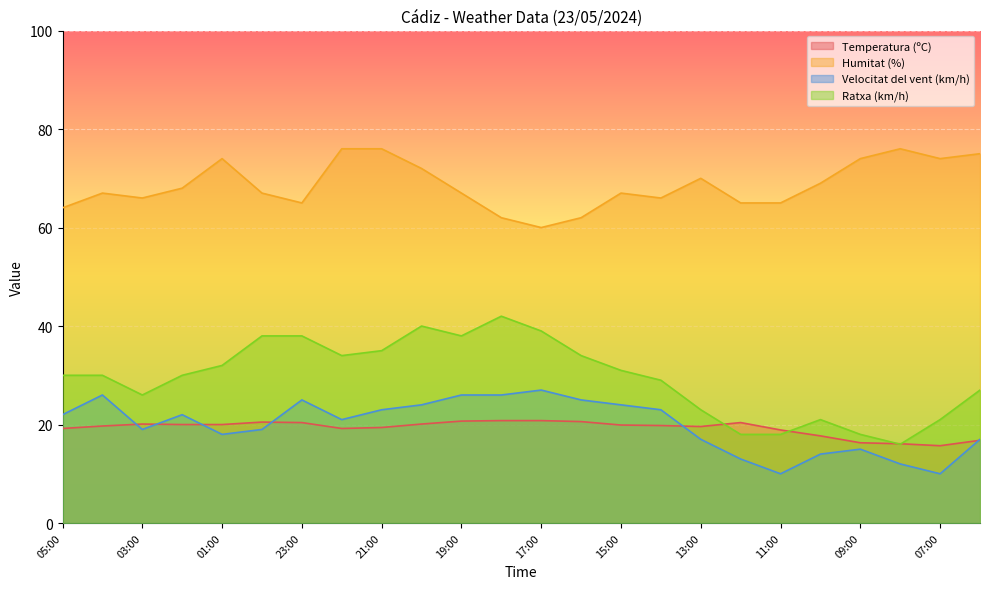

At 09:00, list the series in order from largest to smallest.

Humitat (%), Ratxa (km/h), Temperatura (ºC), Velocitat del vent (km/h)